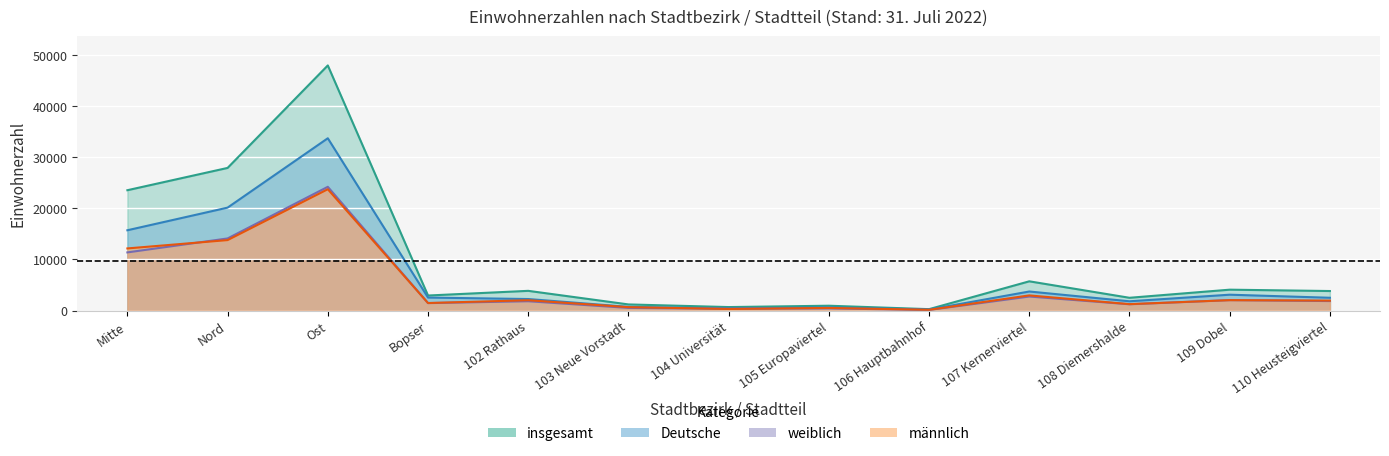

What is the sum of all Deutsche values?

87549